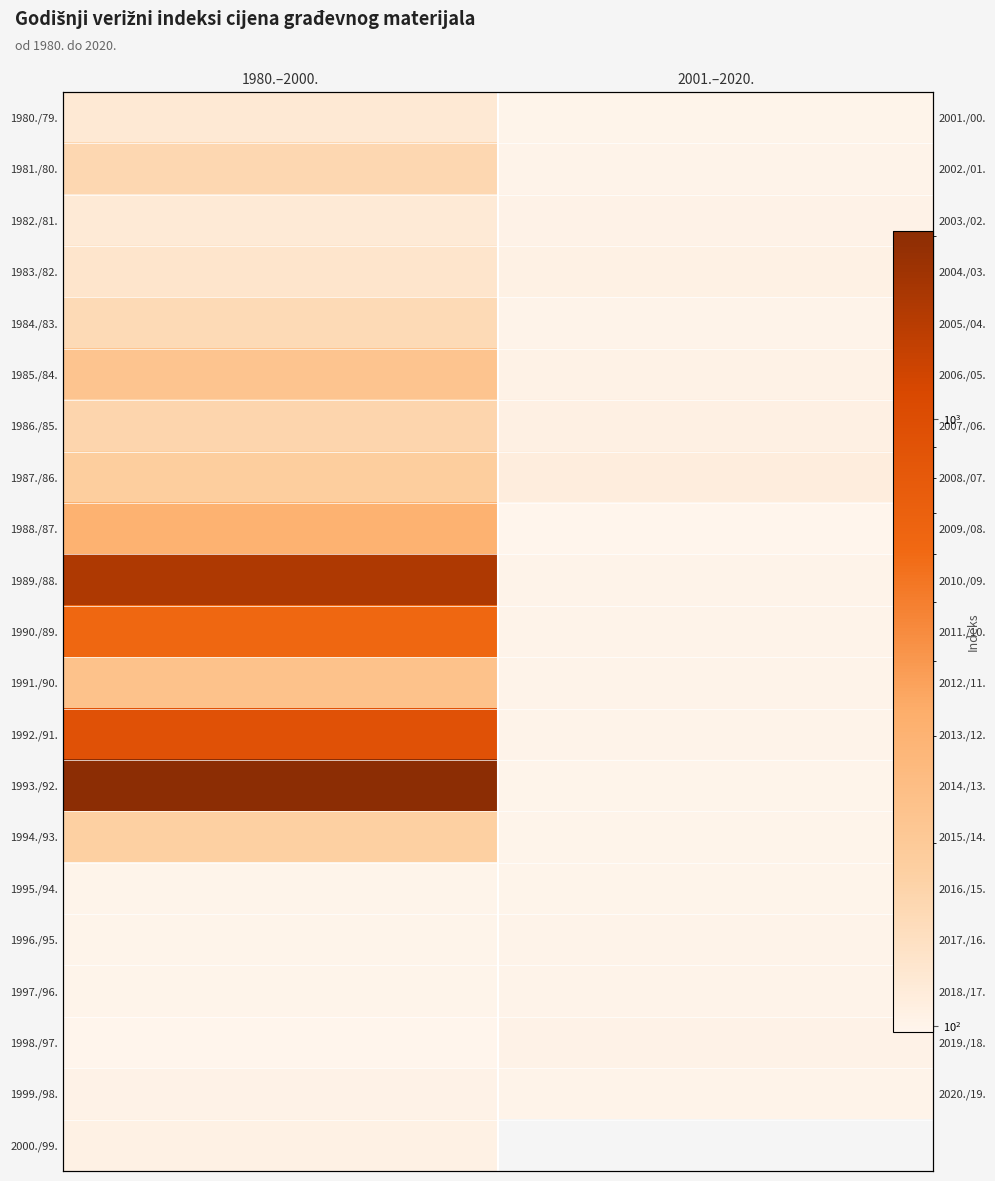

What is the difference between the 1999./98. values at 1980.–2000. and 2001.–2020.?

1.3